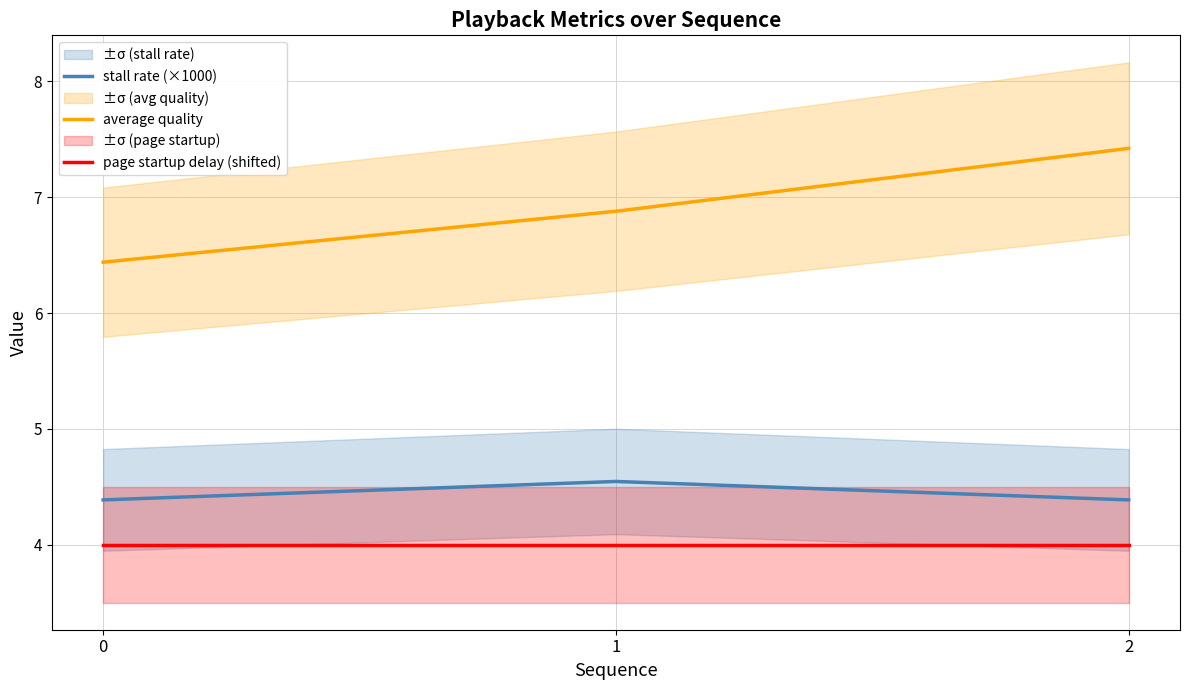

Which category has the highest value in the stall rate (×1000) series?

1